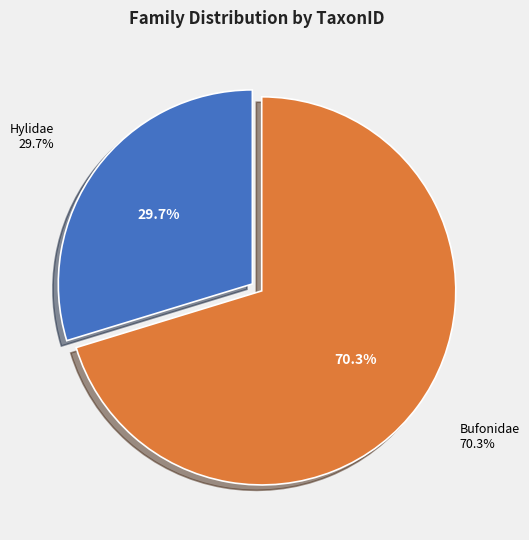

What is the ratio of the value at Bufonidae to the value at Hylidae?

2.4